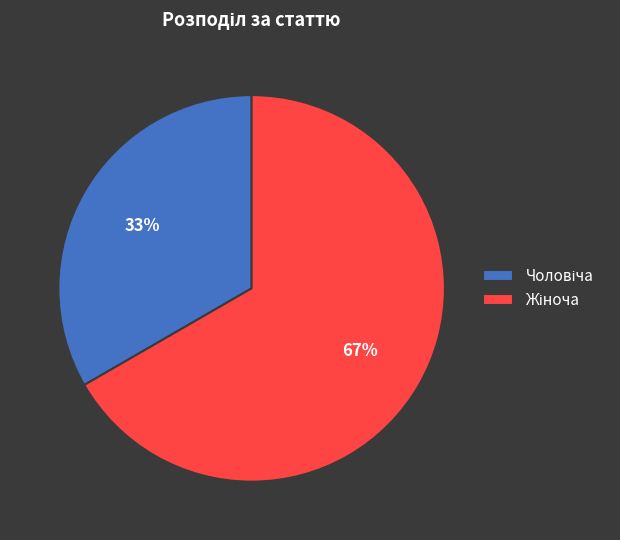

Is there any slice that represents more than half of the pie?

Yes